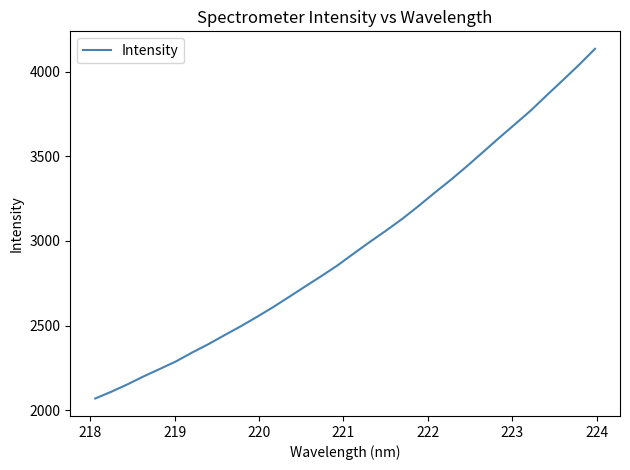

What is the sum of all values?

94873.8